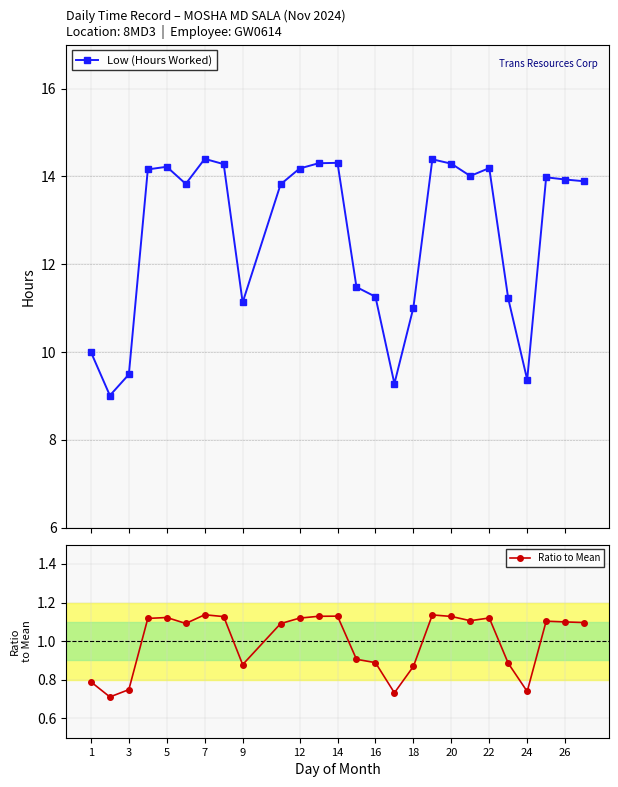

What is the difference between the maximum and minimum values in the Low (Hours Worked) series?

5.4